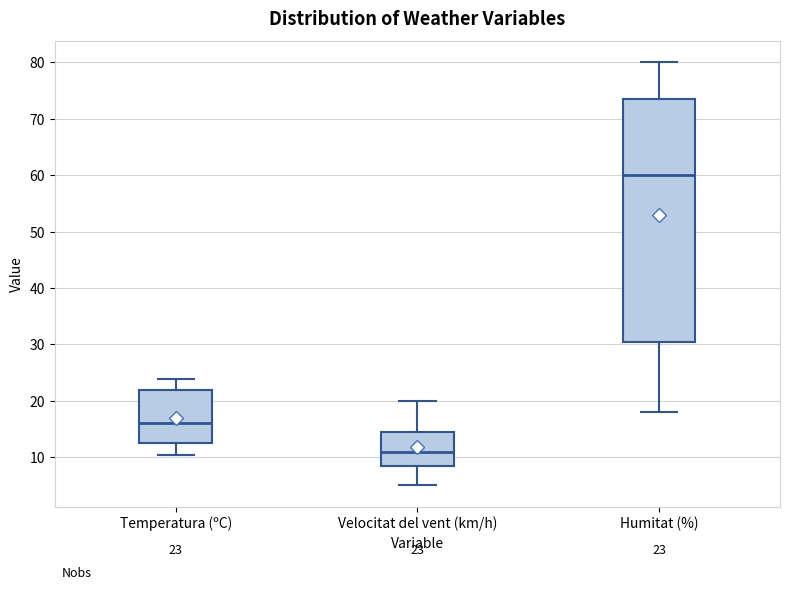

Which box is the tallest, from its lower edge to its upper edge?

Humitat (%)